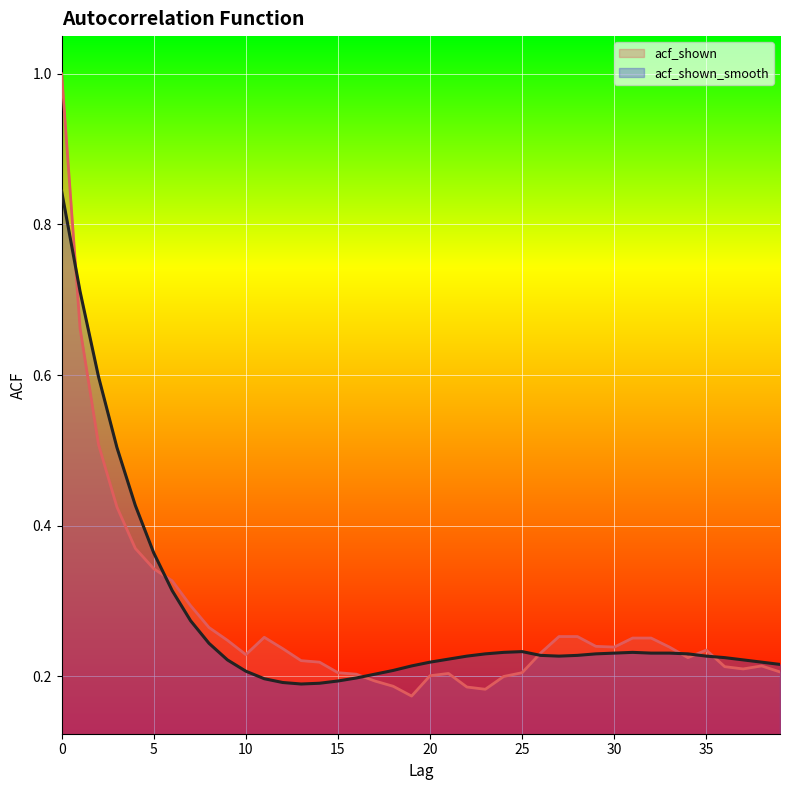

What is the total value across all series at 37?

0.4